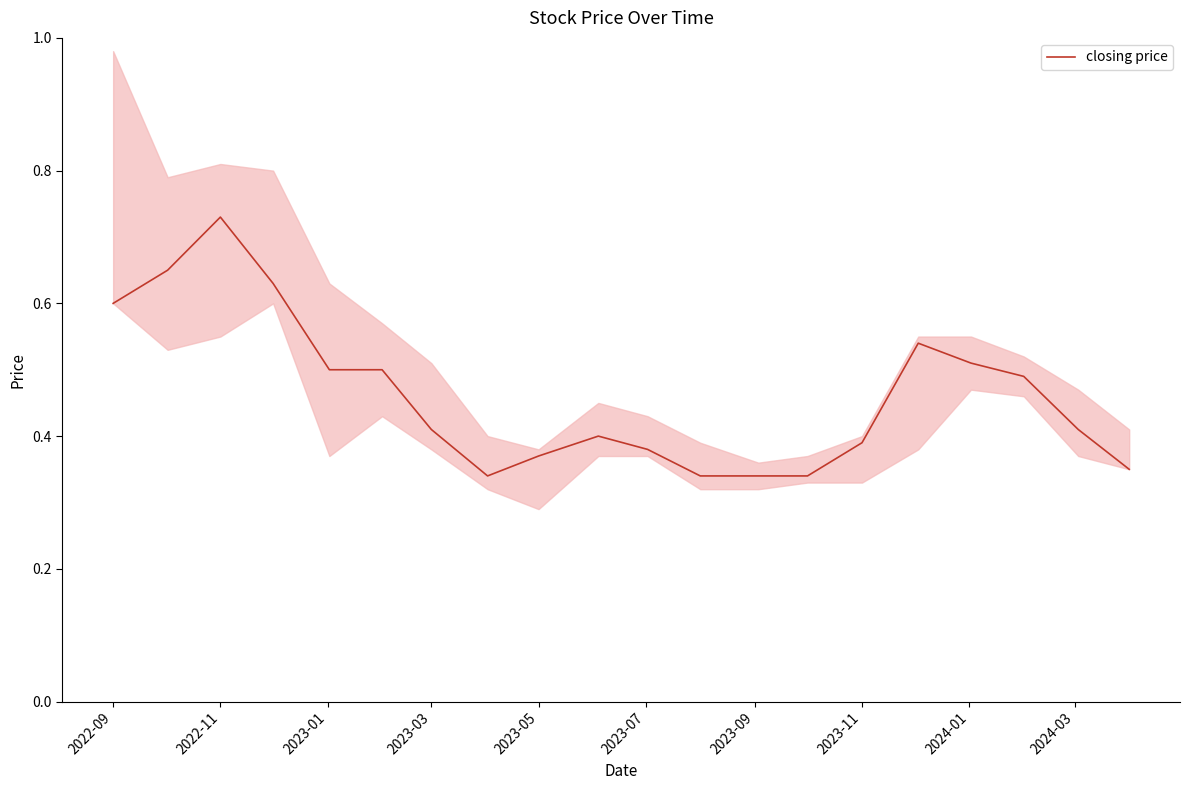

True or false: closing price has a value of 0.8 at 2022-09.

False